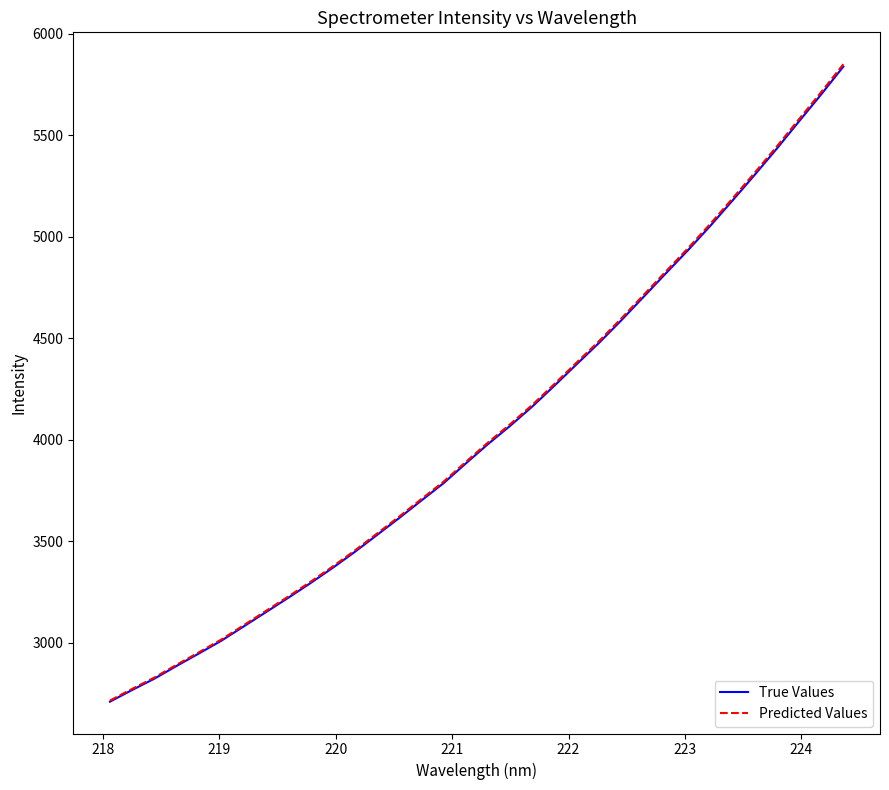

Which series has the widest spread of values?

Predicted Values